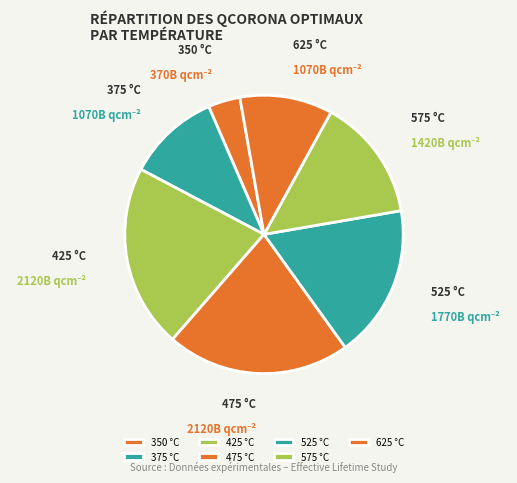

Approximately how many times larger is the value at 575 °C compared to 525 °C?

0.8